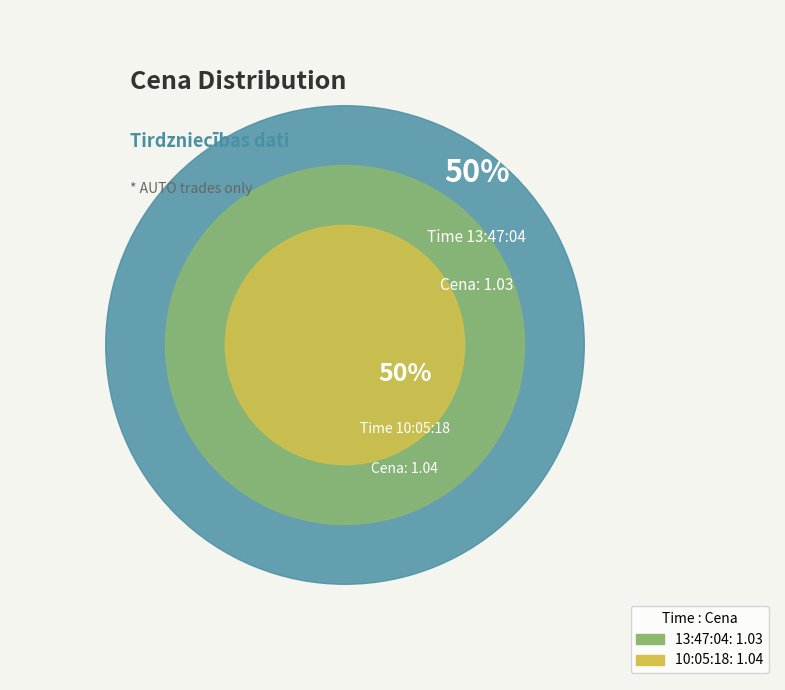

Rank the categories by value from lowest to highest.

13:47:04, 10:05:18